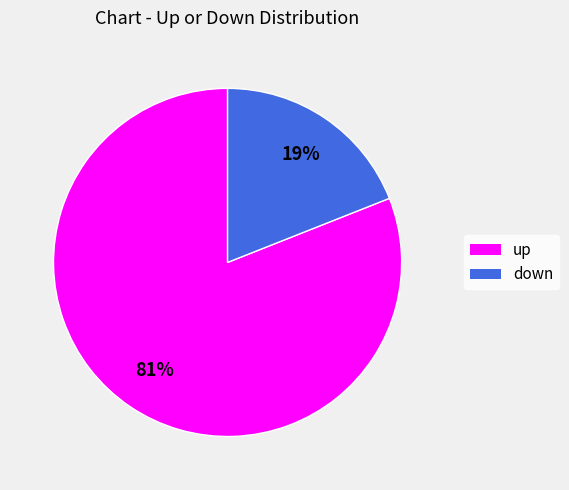

Is there any slice that represents more than half of the pie?

Yes